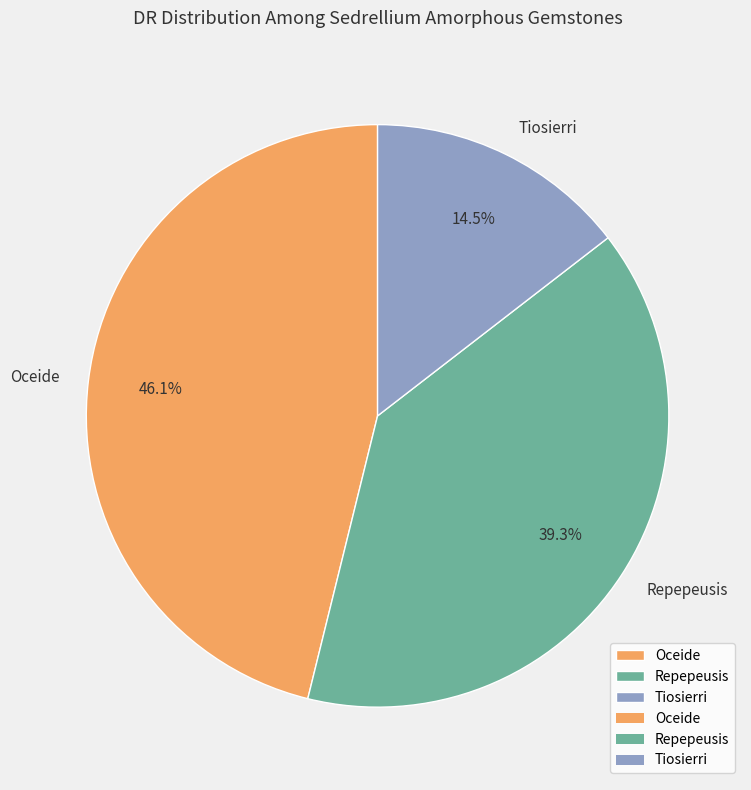

What percentage is the Repepeusis slice, to the nearest percent?

39%